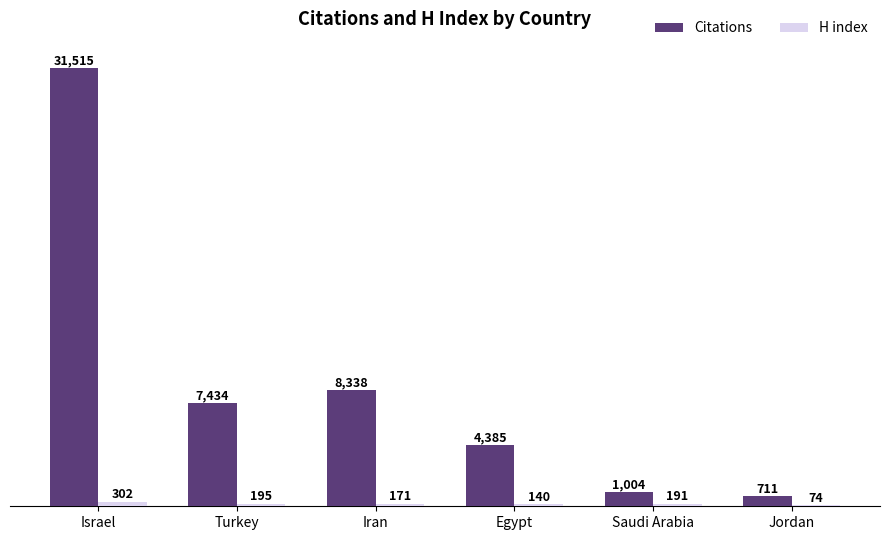

What is the maximum value shown in the chart?

31515